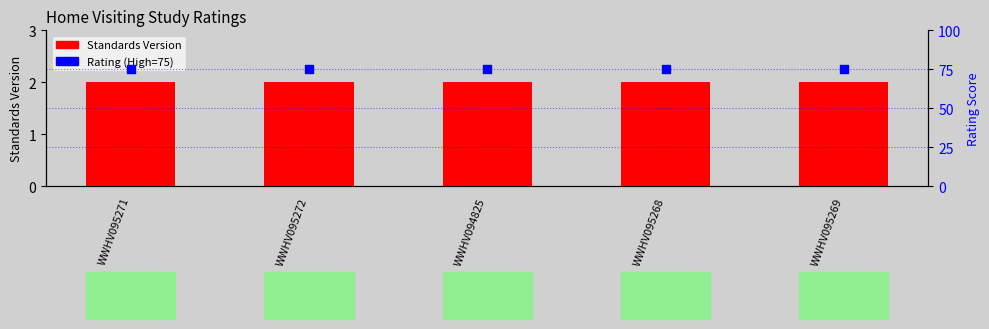

Is the value of Standards Version at WWHV095271 greater than the value of Rating (High=75) at WWHV095271?

No